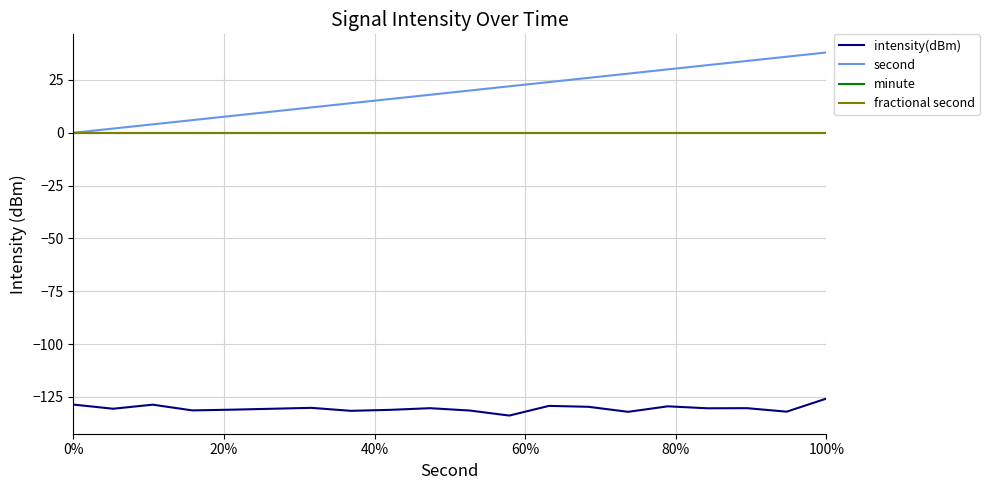

Does the chart have visible grid lines?

Yes